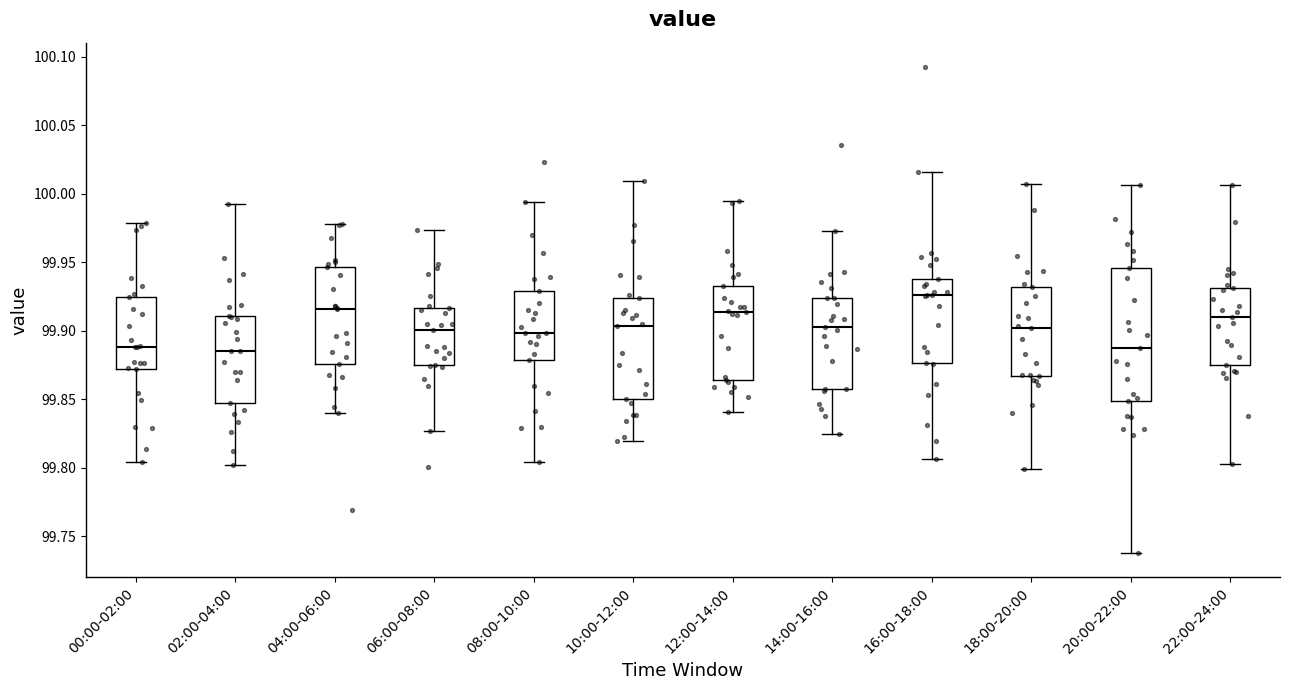

Reading left to right, read every box against the y-axis: the position of its median line, the range the box covers, and the ends of its whiskers. The values are not printed on the chart, so give them approximately, as read against the axis.

00:00-02:00: median 99.890, box 99.870 to 99.925, whiskers 99.805 to 99.980
02:00-04:00: median 99.885, box 99.845 to 99.910, whiskers 99.800 to 99.995
04:00-06:00: median 99.915, box 99.875 to 99.945, whiskers 99.840 to 99.980
06:00-08:00: median 99.900, box 99.875 to 99.915, whiskers 99.825 to 99.975
08:00-10:00: median 99.900, box 99.880 to 99.930, whiskers 99.805 to 99.995
10:00-12:00: median 99.905, box 99.850 to 99.925, whiskers 99.820 to 100.010
12:00-14:00: median 99.915, box 99.865 to 99.935, whiskers 99.840 to 99.995
14:00-16:00: median 99.905, box 99.860 to 99.925, whiskers 99.825 to 99.975
16:00-18:00: median 99.925, box 99.875 to 99.940, whiskers 99.805 to 100.015
18:00-20:00: median 99.900, box 99.865 to 99.930, whiskers 99.800 to 100.005
20:00-22:00: median 99.885, box 99.850 to 99.945, whiskers 99.740 to 100.005
22:00-24:00: median 99.910, box 99.875 to 99.930, whiskers 99.800 to 100.005